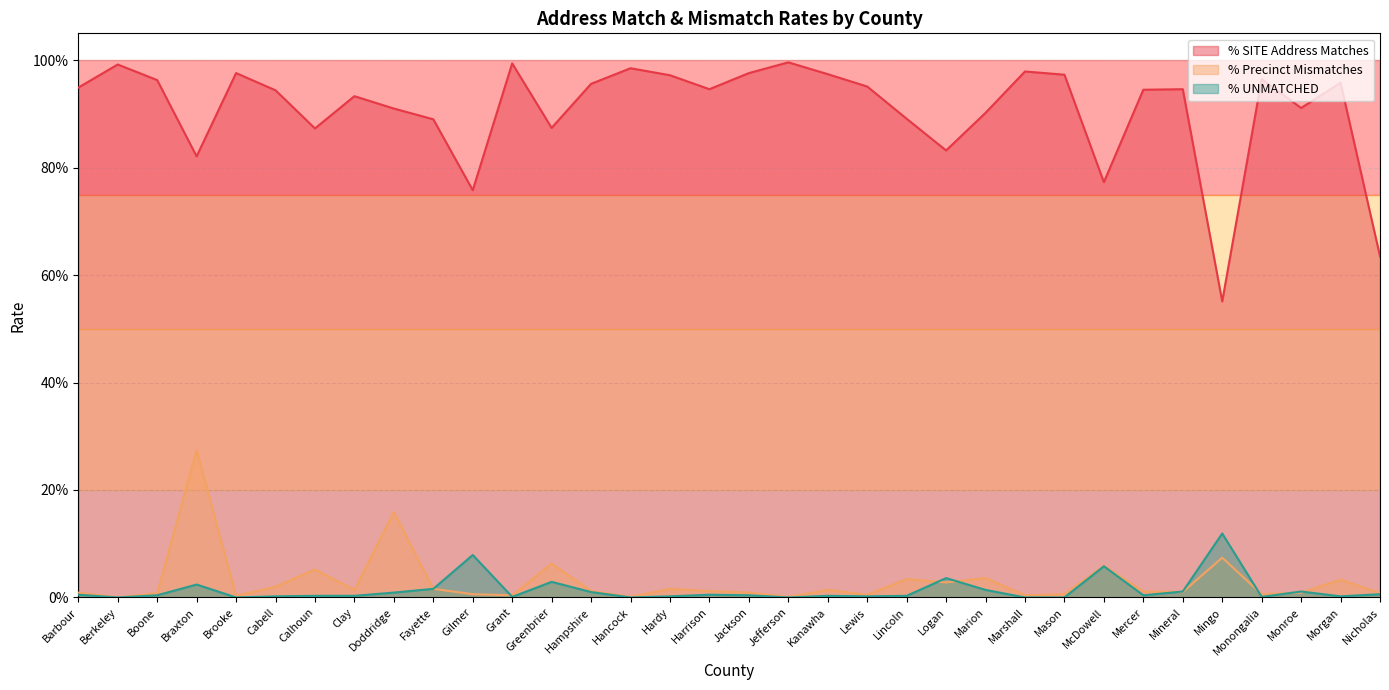

Reading left to right, transcribe all the data shown in this chart.

% SITE Address Matches: Barbour=0.9	Berkeley=1.0	Boone=1.0	Braxton=0.8	Brooke=1.0	Cabell=0.9	Calhoun=0.9	Clay=0.9	Doddridge=0.9	Fayette=0.9	Gilmer=0.8	Grant=1.0	Greenbrier=0.9	Hampshire=1.0	Hancock=1.0	Hardy=1.0	Harrison=0.9	Jackson=1.0	Jefferson=1.0	Kanawha=1.0	Lewis=1.0	Lincoln=0.9	Logan=0.8	Marion=0.9	Marshall=1.0	Mason=1.0	McDowell=0.8	Mercer=0.9	Mineral=0.9	Mingo=0.6	Monongalia=1.0	Monroe=0.9	Morgan=1.0	Nicholas=0.6
% Precinct Mismatches: Barbour=0.0	Berkeley=0.0	Boone=0.0	Braxton=0.3	Brooke=0.0	Cabell=0.0	Calhoun=0.1	Clay=0.0	Doddridge=0.2	Fayette=0.0	Gilmer=0.0	Grant=0.0	Greenbrier=0.1	Hampshire=0.0	Hancock=0.0	Hardy=0.0	Harrison=0.0	Jackson=0.0	Jefferson=0.0	Kanawha=0.0	Lewis=0.0	Lincoln=0.0	Logan=0.0	Marion=0.0	Marshall=0.0	Mason=0.0	McDowell=0.1	Mercer=0.0	Mineral=0.0	Mingo=0.1	Monongalia=0.0	Monroe=0.0	Morgan=0.0	Nicholas=0.0
% UNMATCHED: Barbour=0.0	Berkeley=0.0	Boone=0.0	Braxton=0.0	Brooke=0.0	Cabell=0.0	Calhoun=0.0	Clay=0.0	Doddridge=0.0	Fayette=0.0	Gilmer=0.1	Grant=0.0	Greenbrier=0.0	Hampshire=0.0	Hancock=0.0	Hardy=0.0	Harrison=0.0	Jackson=0.0	Jefferson=0.0	Kanawha=0.0	Lewis=0.0	Lincoln=0.0	Logan=0.0	Marion=0.0	Marshall=0.0	Mason=0.0	McDowell=0.1	Mercer=0.0	Mineral=0.0	Mingo=0.1	Monongalia=0.0	Monroe=0.0	Morgan=0.0	Nicholas=0.0